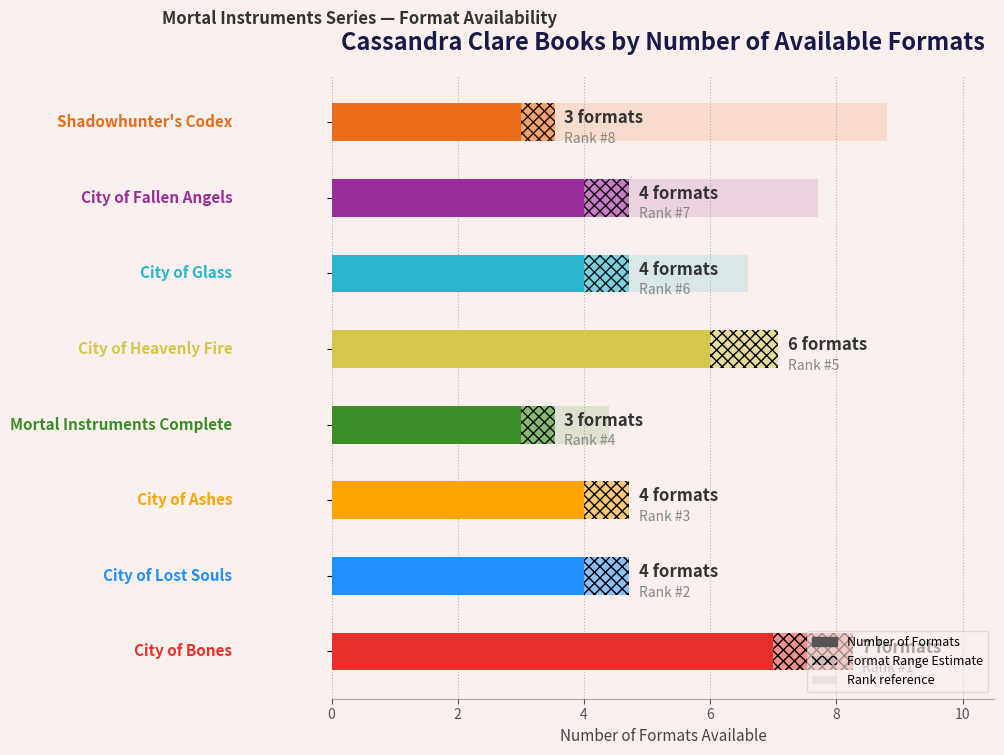

Between 2 and 10, which is larger?

2